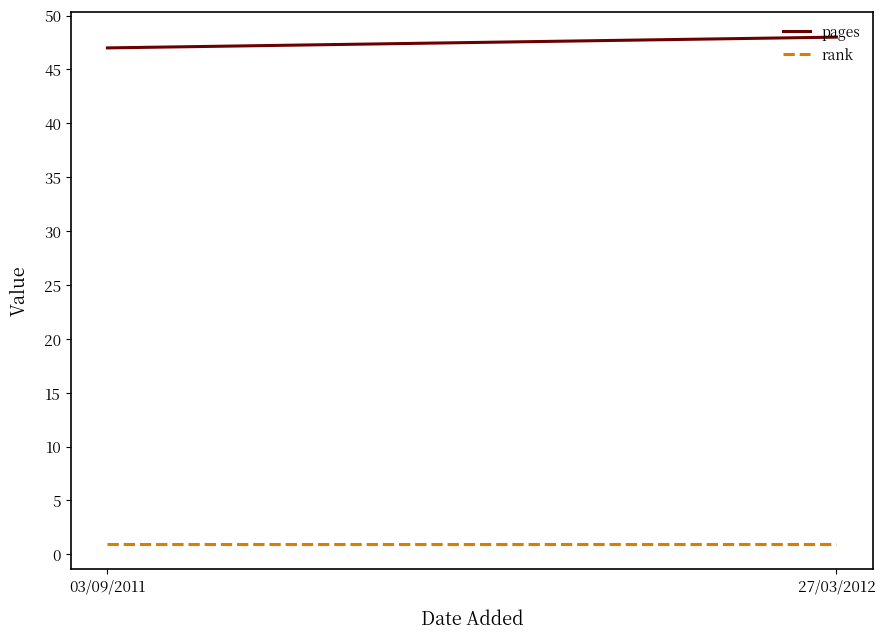

Which series changed the most between 03/09/2011 and 27/03/2012?

pages